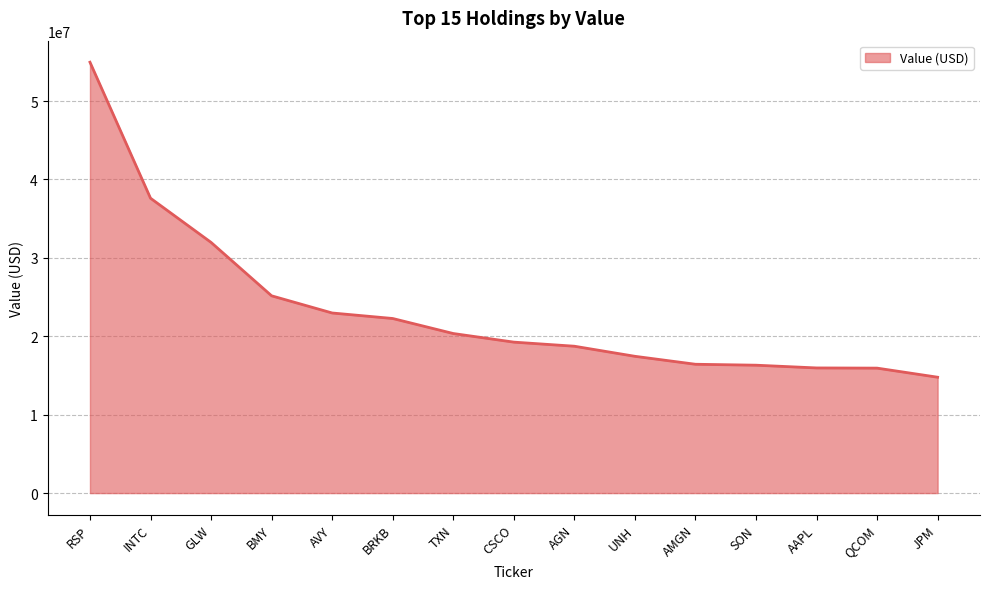

What is the difference between the values at CSCO and BMY?

5908000